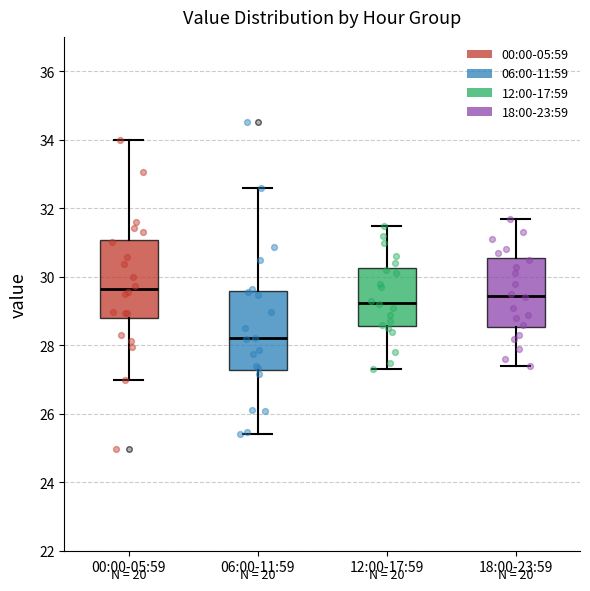

Which box's median line is the lowest?

06:00-11:59